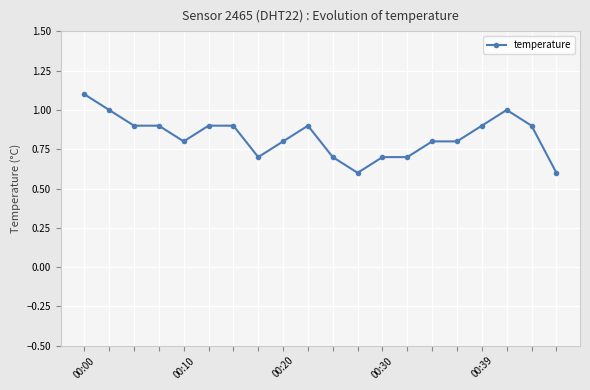

What is the maximum value shown in the chart?

1.1